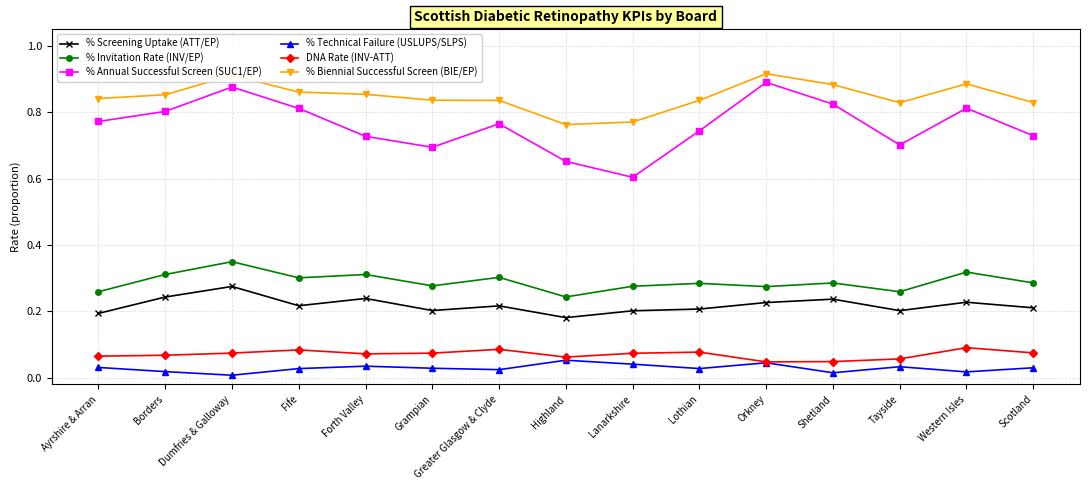

True or false: % Annual Successful Screen (SUC1/EP) has a value of 0.4 at Highland.

False